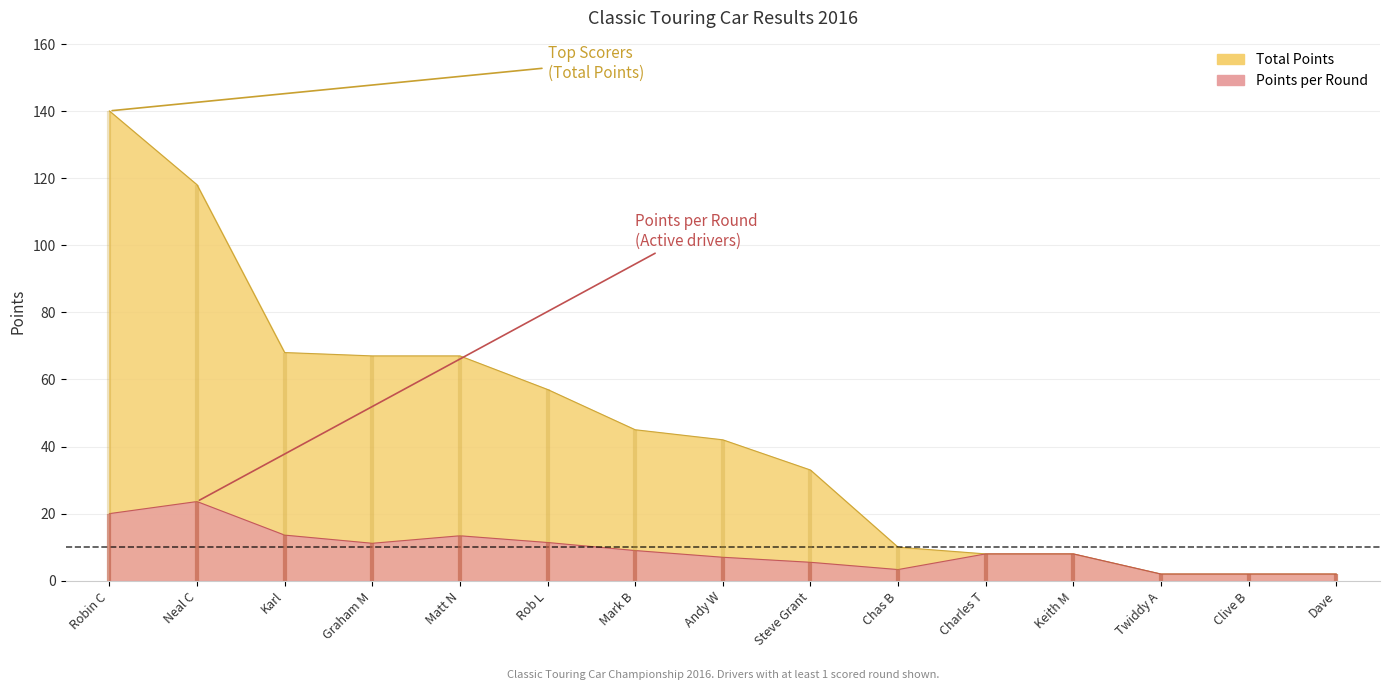

Which category has the lowest value across all series?

Twiddy A